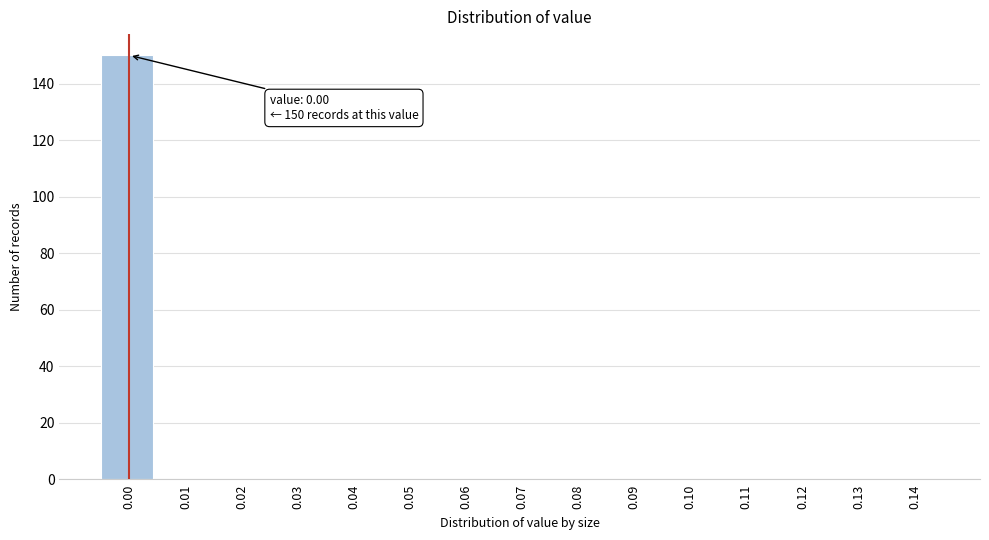

Which range on the x-axis has the tallest bar?

-0.005 to 0.005